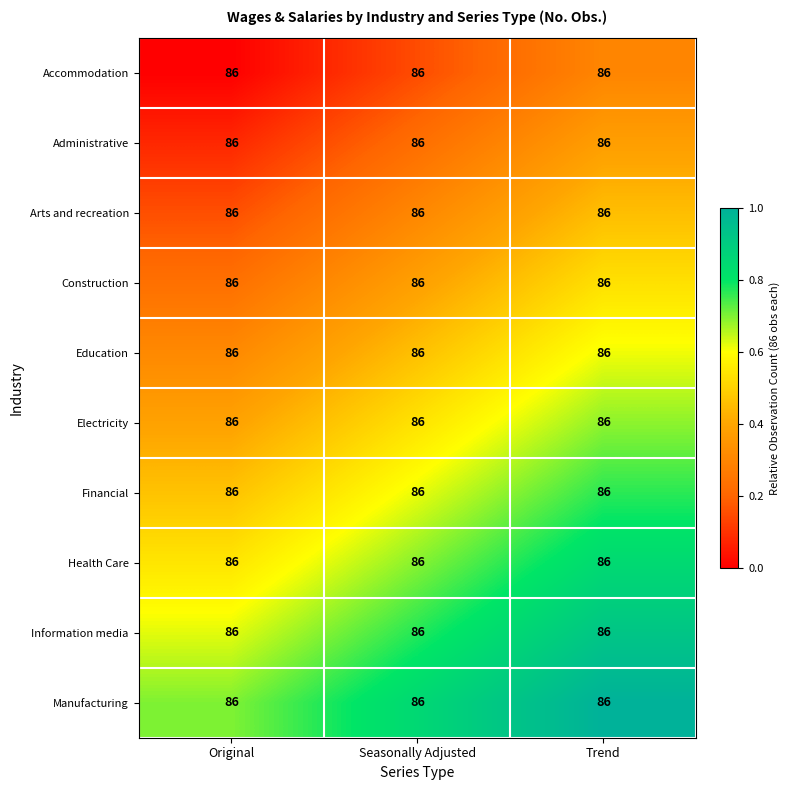

What is the total value across all series at Trend?

6.5